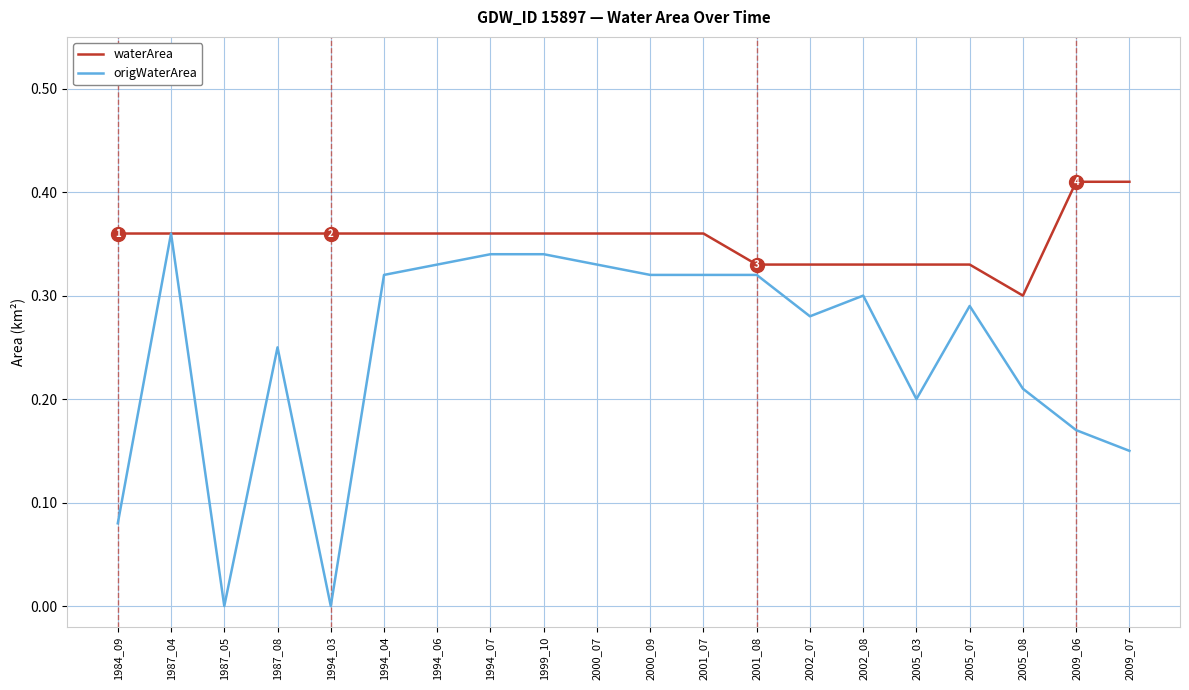

What is the total value across all series at 1999_10?

0.7